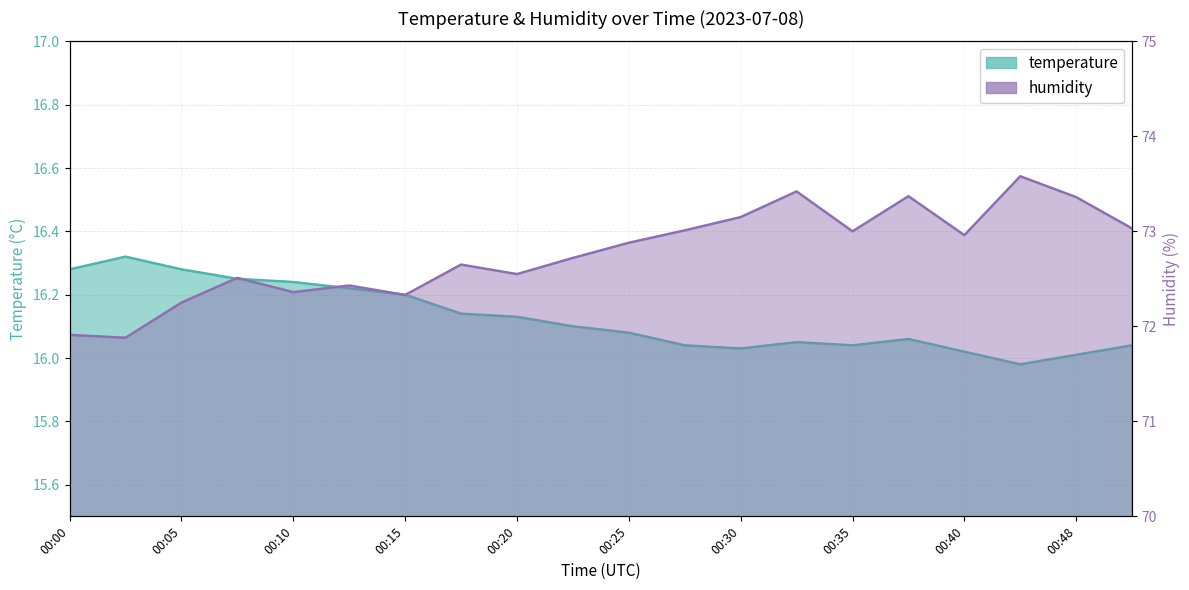

True or false: temperature and humidity cross at least once.

False